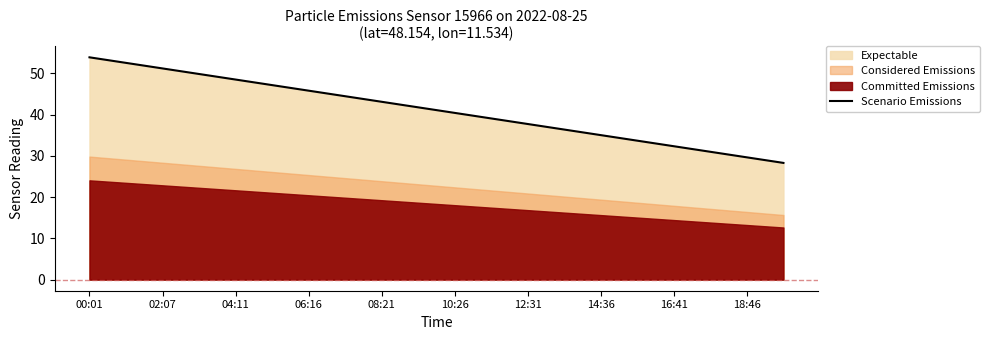

Is it true that Scenario Emissions equals 48.5 at 04:11?

True